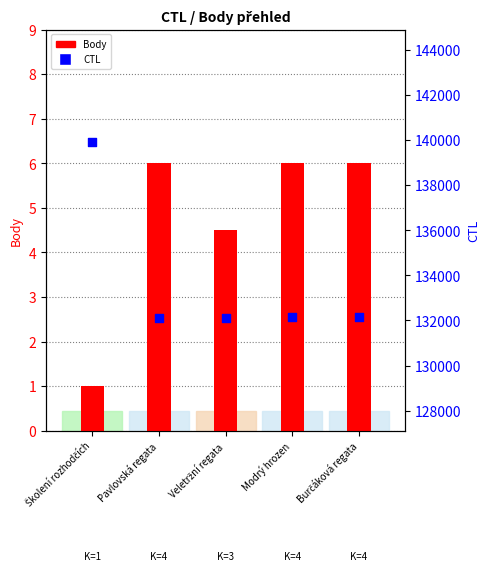

At which category is the sum across all series the highest?

Školení rozhodčích